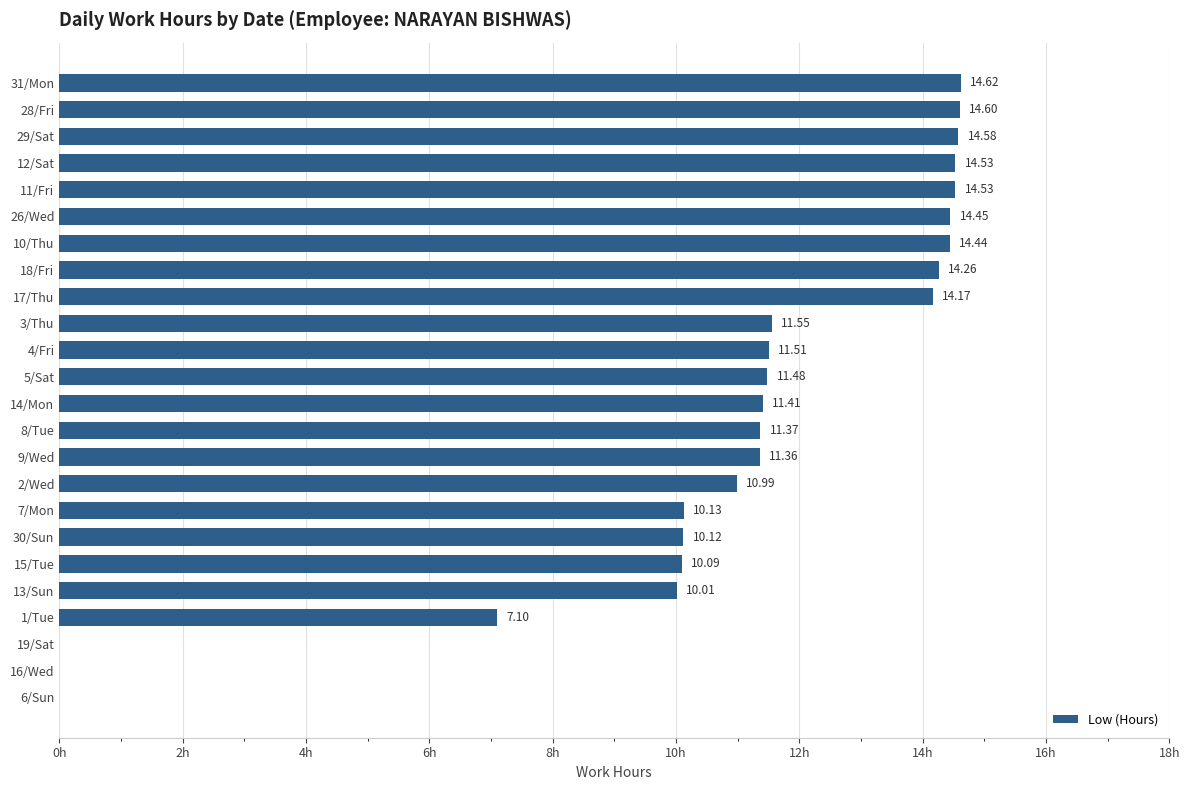

Between 2/Wed and 12/Sat, which is larger?

12/Sat